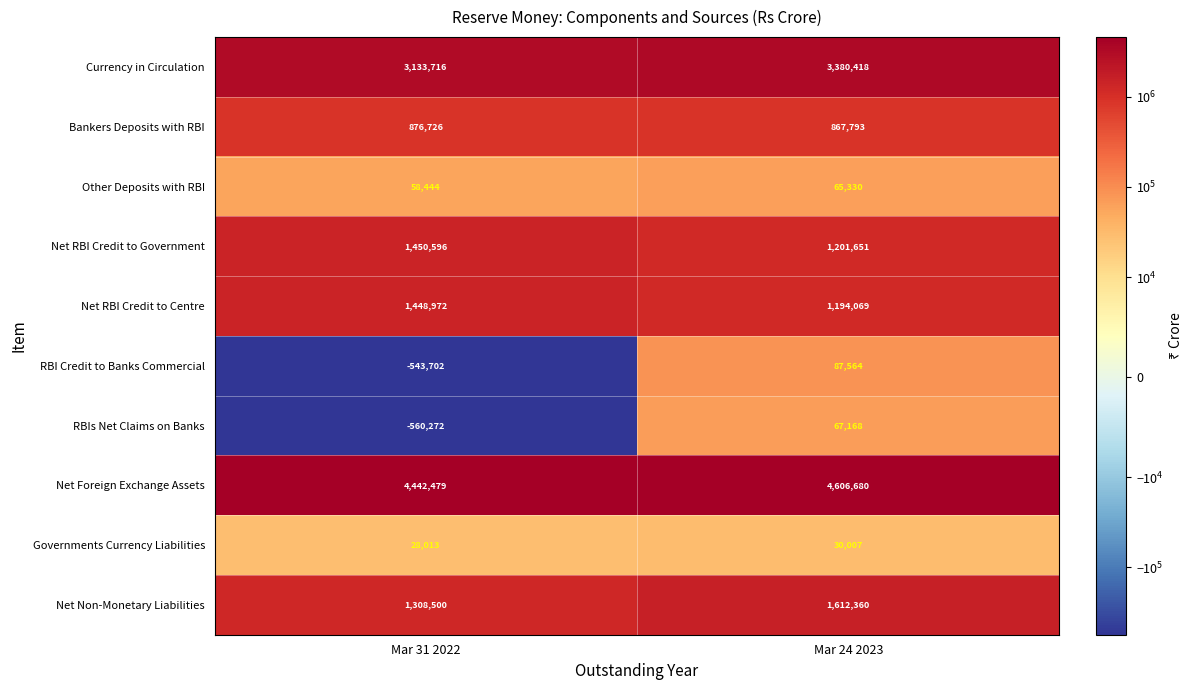

What is the sum of all Net Non-Monetary Liabilities values?

2920860